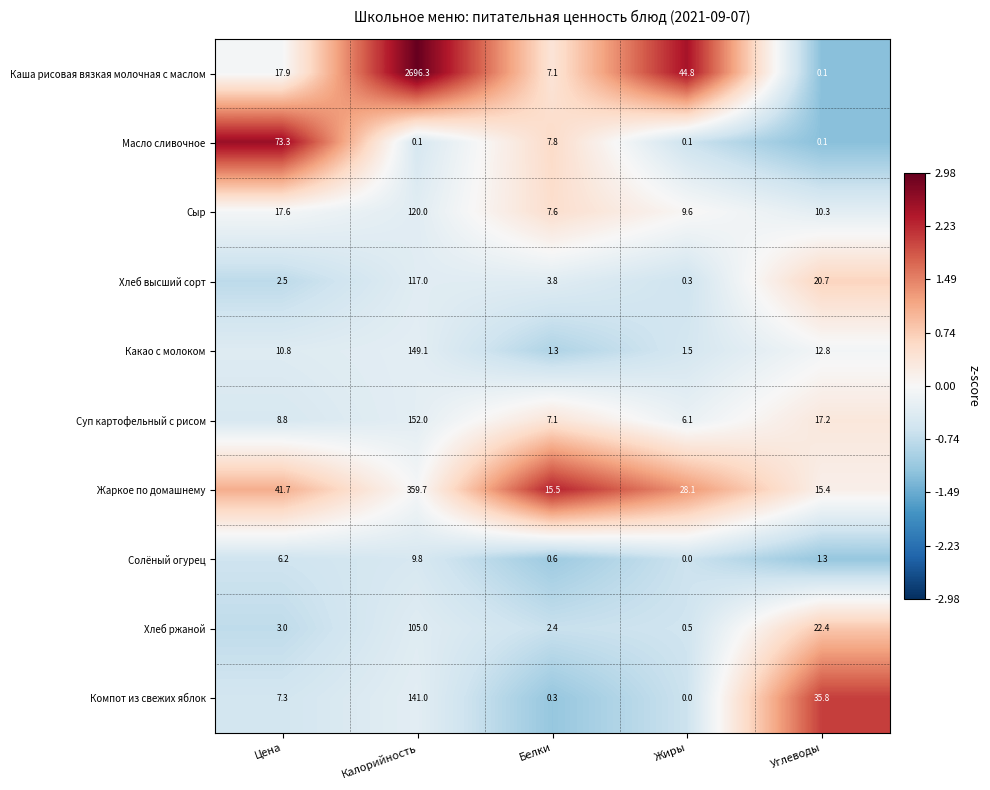

What is the difference between the highest and lowest values at Белки?

15.2